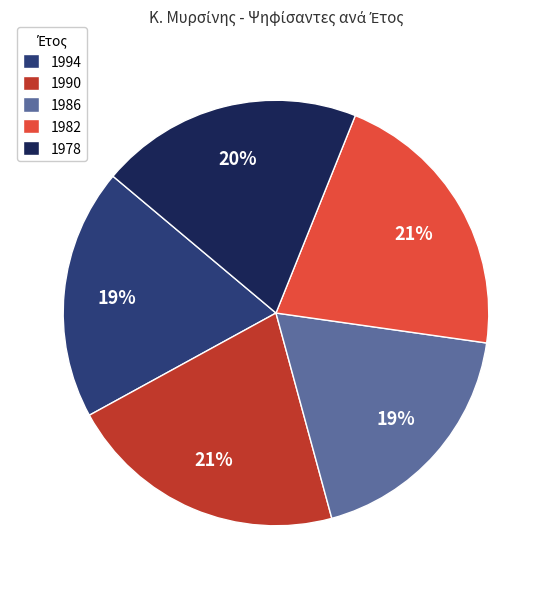

To the nearest percent, what is the difference between the 1978 and 1986 slice percentages?

1%